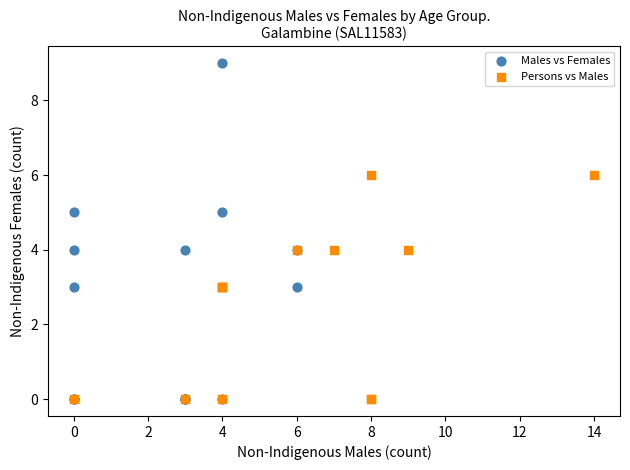

Which series contains the highest Y value?

Males vs Females